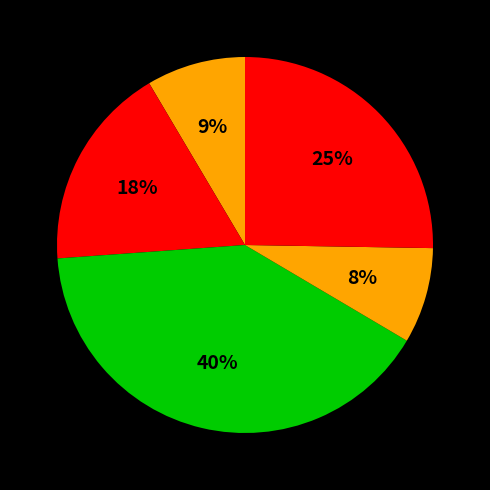

Count the number of slices in the pie.

5